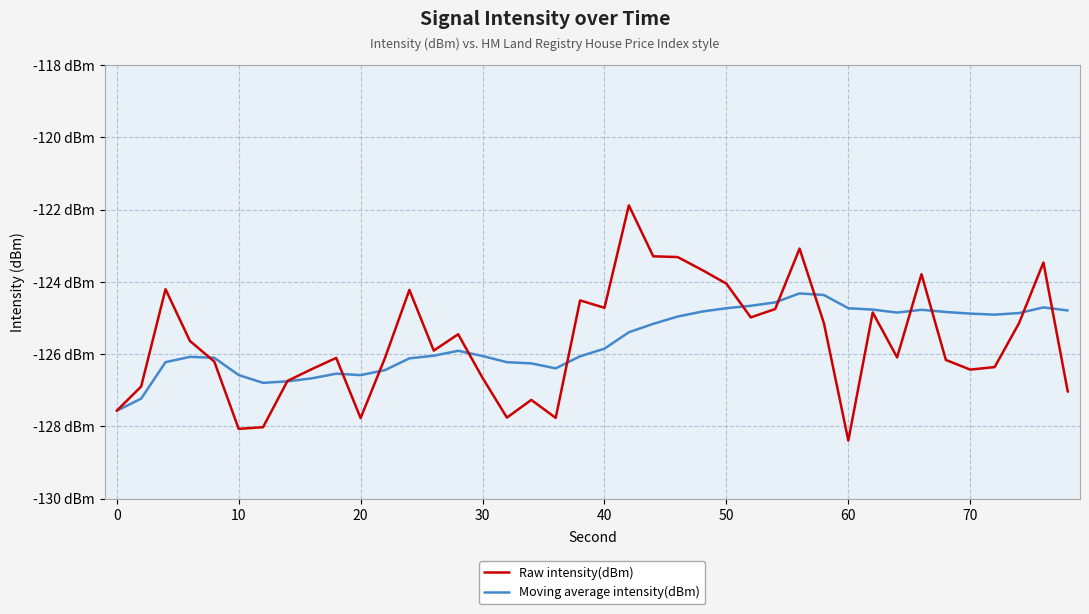

True or false: Raw intensity(dBm) and Moving average intensity(dBm) intersect in this chart.

True